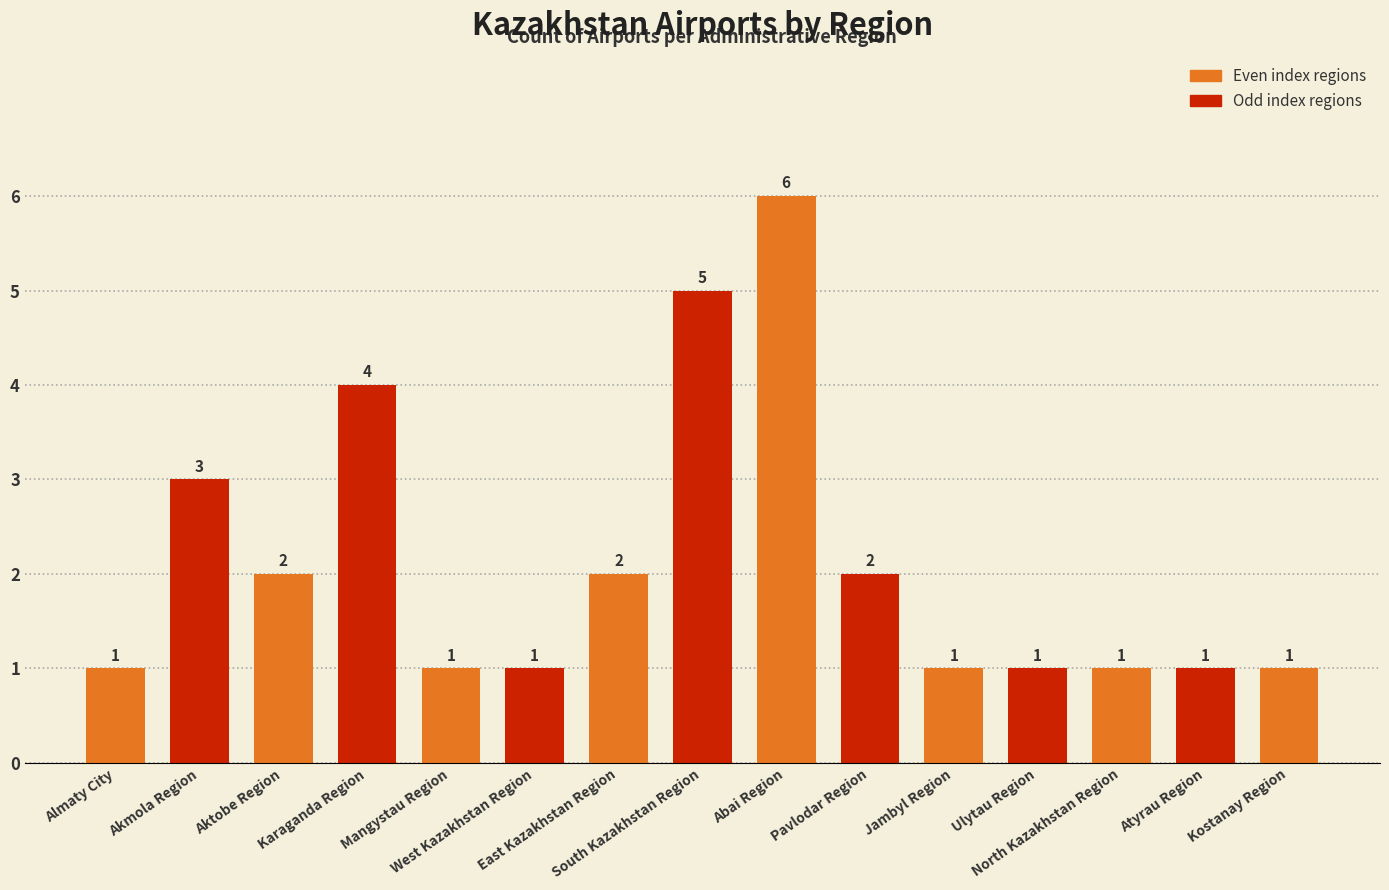

What is the approximate value at Ulytau Region?

1